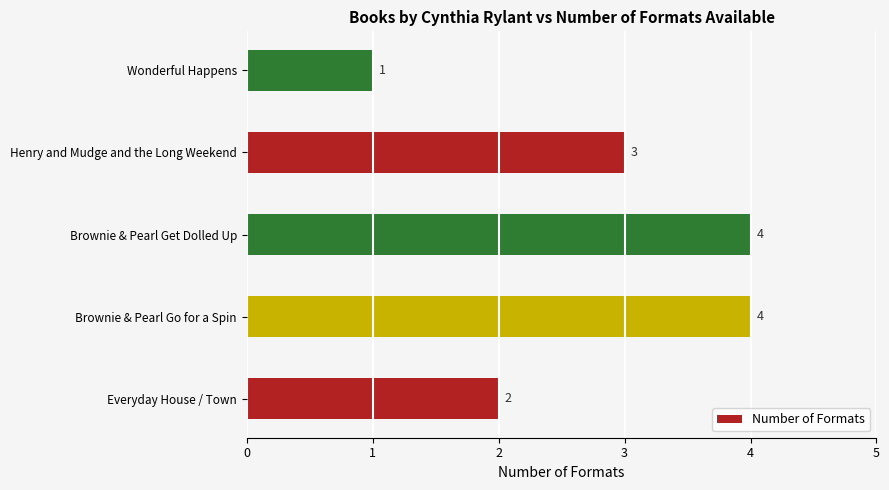

What is the change in value from Everyday House / Town to Henry and Mudge and the Long Weekend?

+1